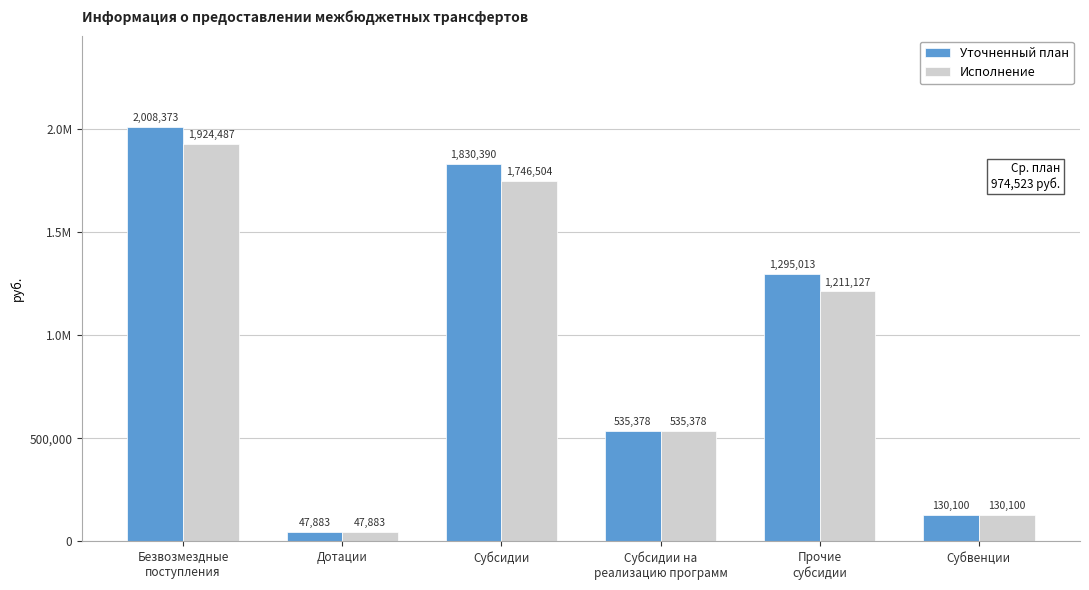

Which series changed the most between Безвозмездные
поступления and Прочие
субсидии?

Уточненный план